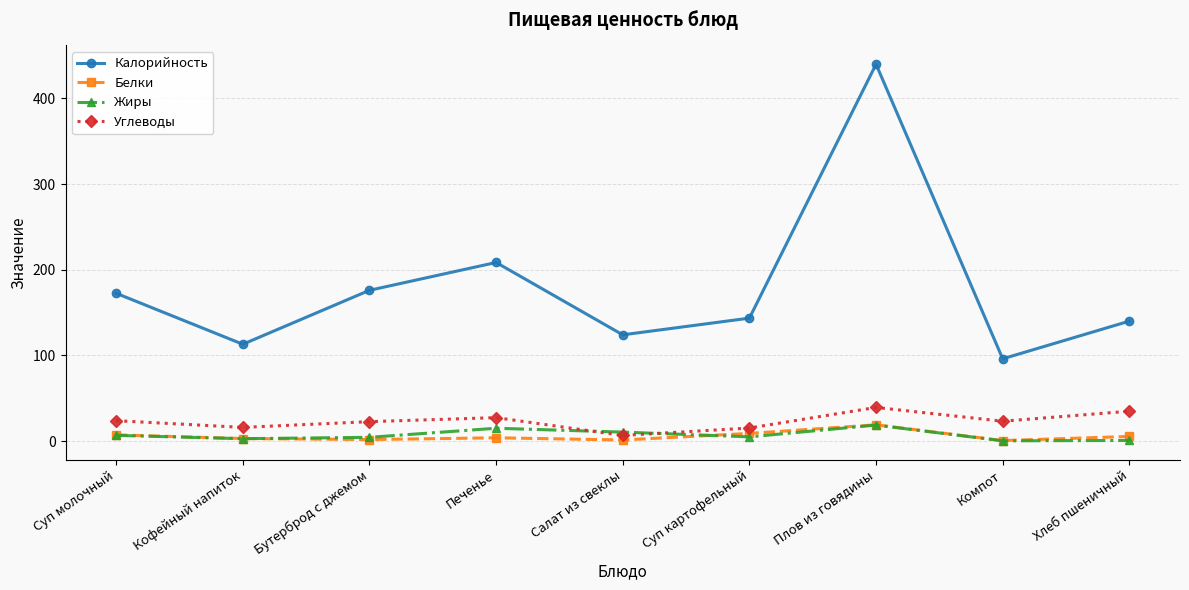

What is the label of the 2nd point from the right?

Компот